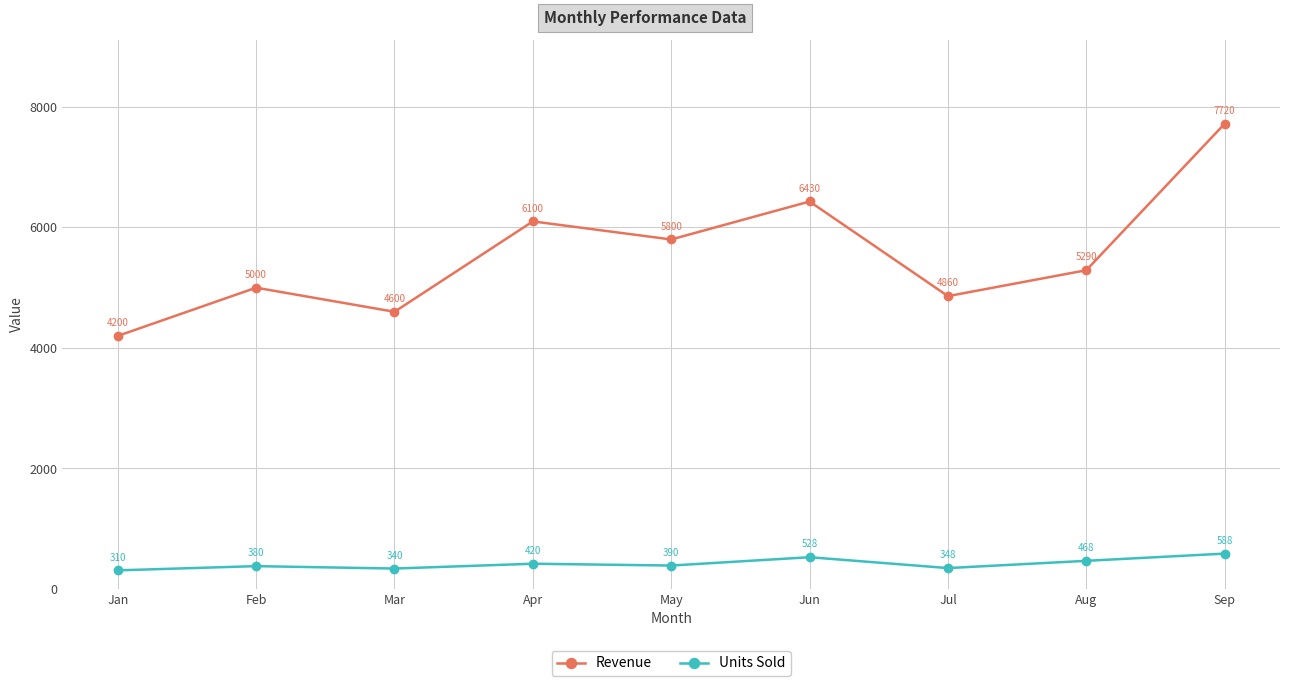

What is the difference between the highest and lowest values at Aug?

4822